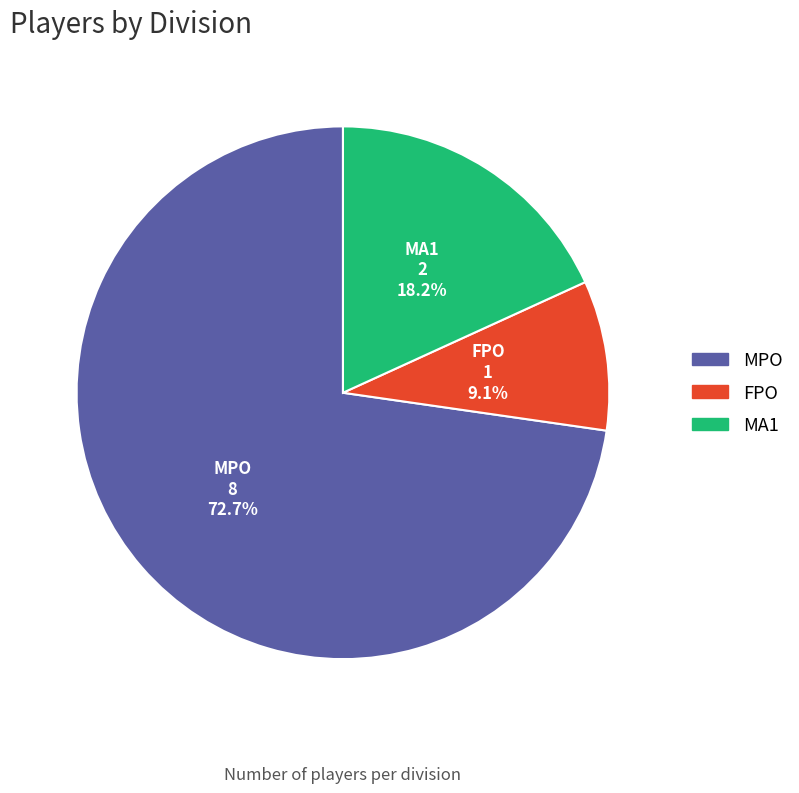

To the nearest percent, what portion does FPO represent?

9%